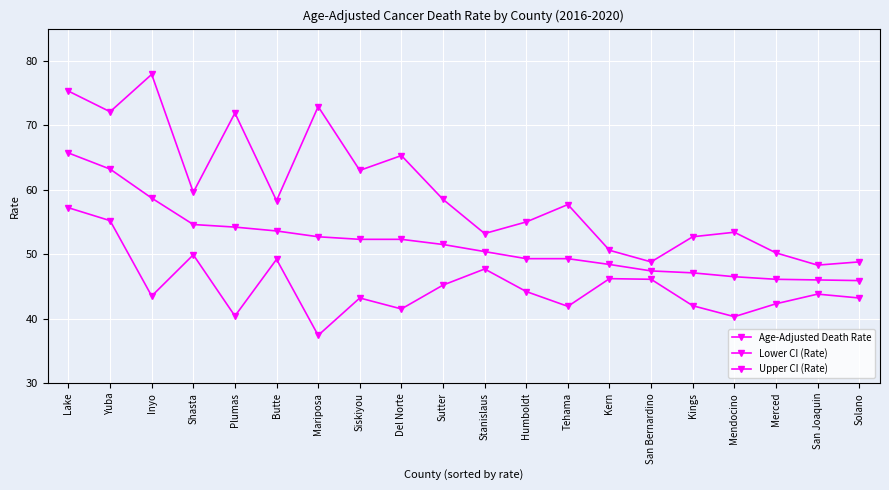

What is the spread (max minus min) of values at Yuba?

16.9